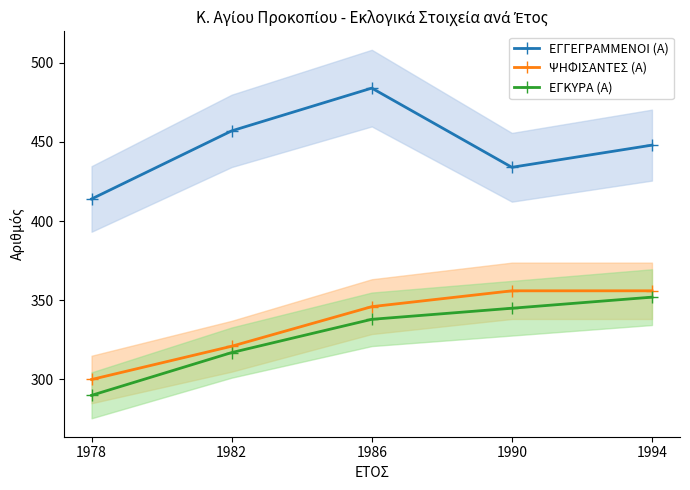

Which series has the largest range (max minus min)?

ΕΓΓΕΓΡΑΜΜΕΝΟΙ (Α)